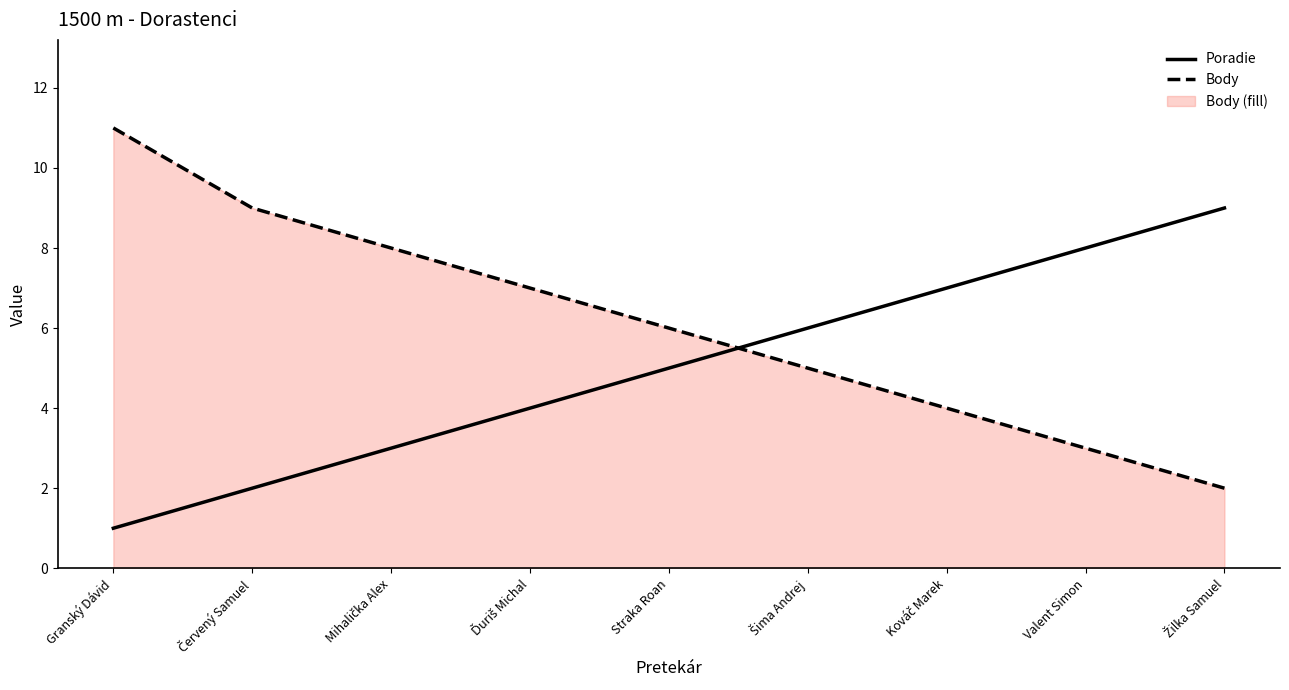

Between Granský Dávid and Kováč Marek, which series saw the biggest shift?

Body